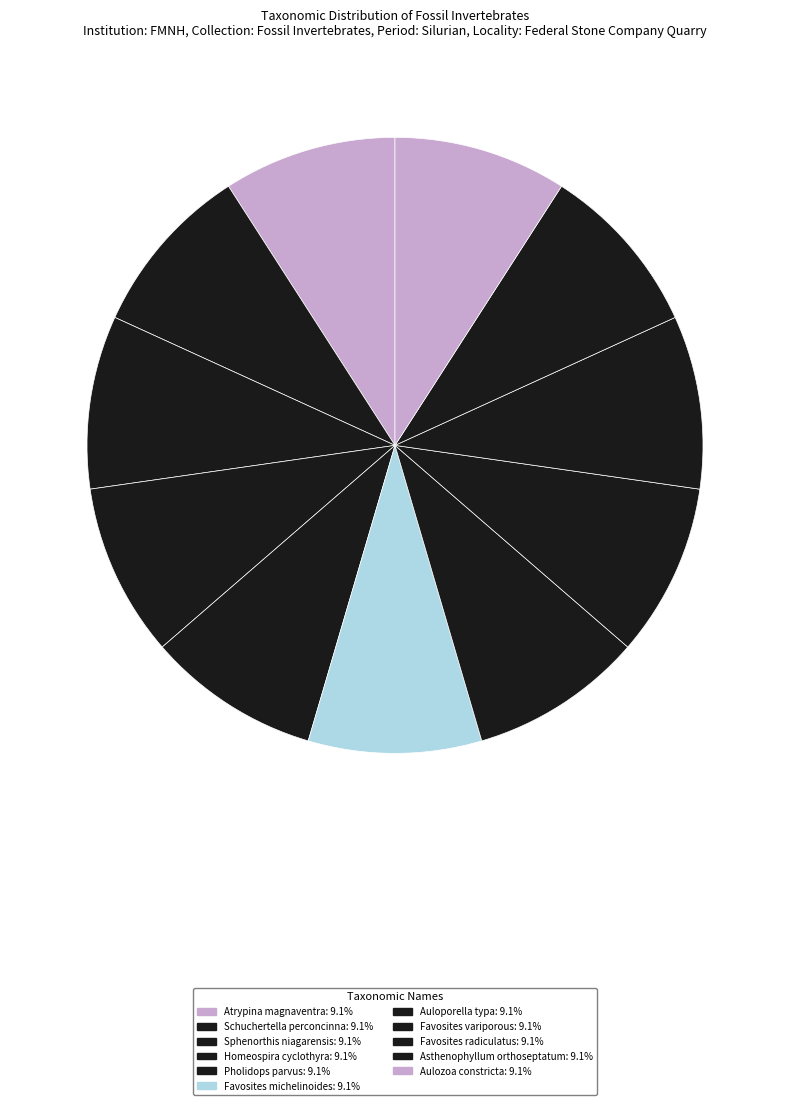

How many segments does this pie chart have?

11